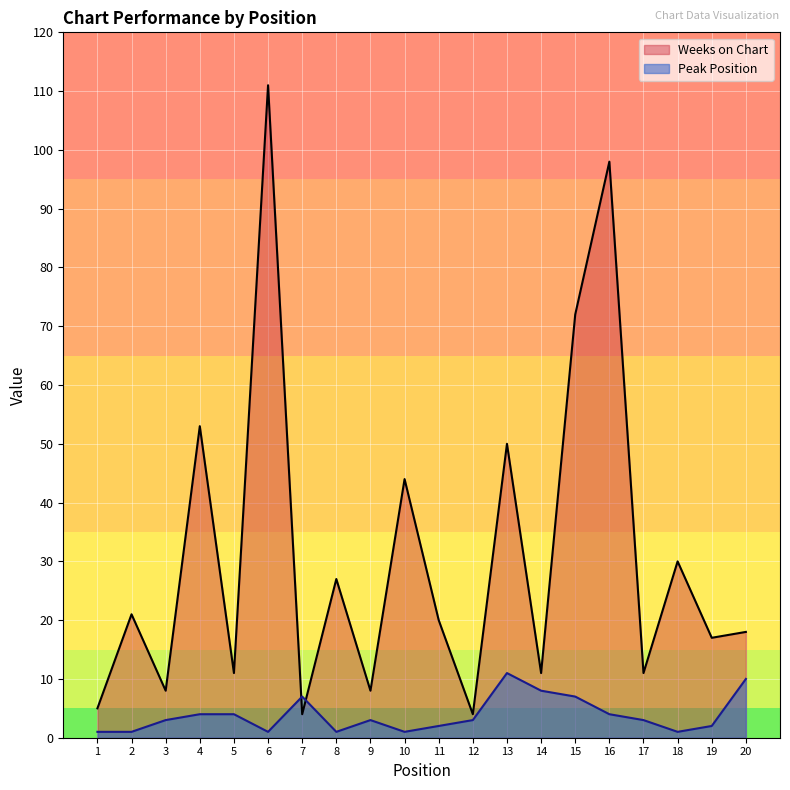

Reading left to right, what are all the values shown in this chart?

Weeks on Chart: 5	21	8	53	11	111	4	27	8	44	20	4	50	11	72	98	11	30	17	18
Peak Position: 1	1	3	4	4	1	7	1	3	1	2	3	11	8	7	4	3	1	2	10